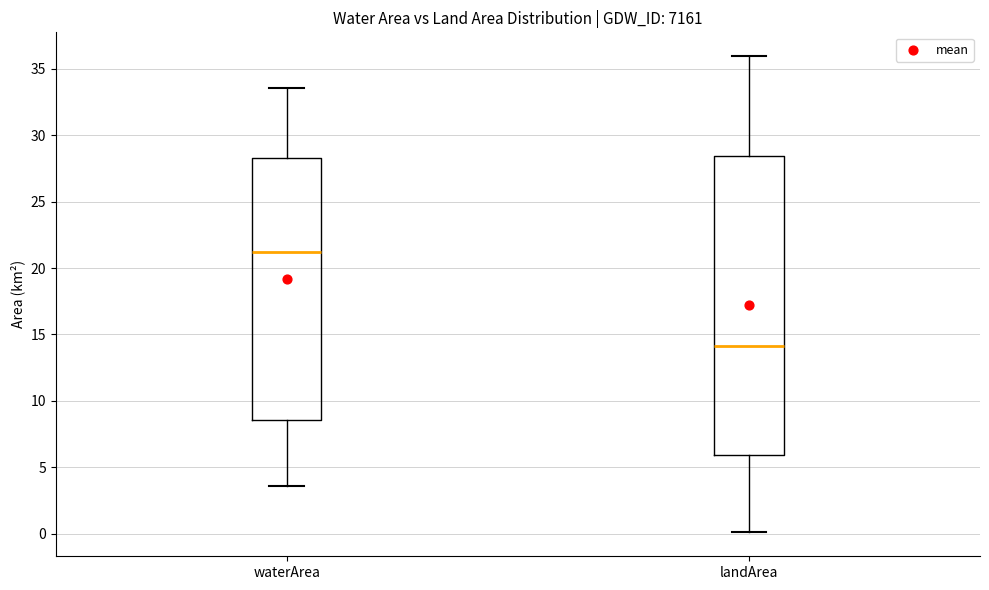

Reading left to right, transcribe this box plot: for each box, give where its median line is, the range the box spans, and where its two whiskers end, as read against the y-axis. The values are not printed on the chart, so give them approximately, as read against the axis.

waterArea: median 21.0, box 8.5 to 28.5, whiskers 3.5 to 33.5
landArea: median 14.0, box 6.0 to 28.5, whiskers 0.0 to 36.0